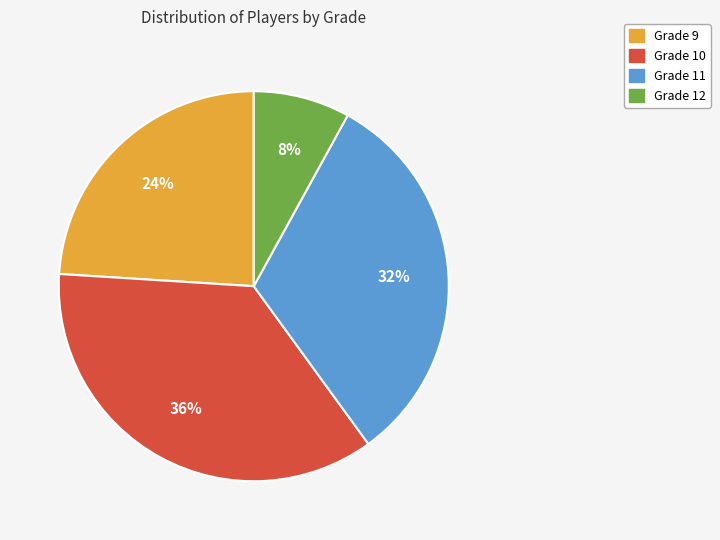

How many segments does this pie chart have?

4